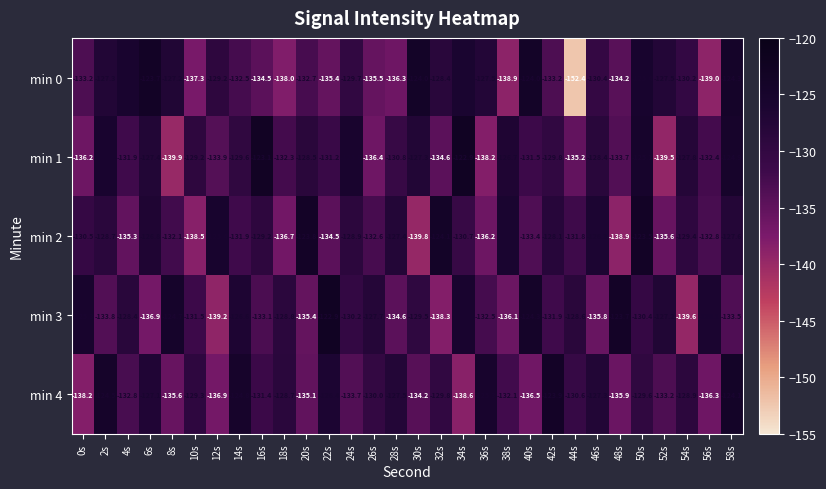

What is the smallest value displayed?

-152.4